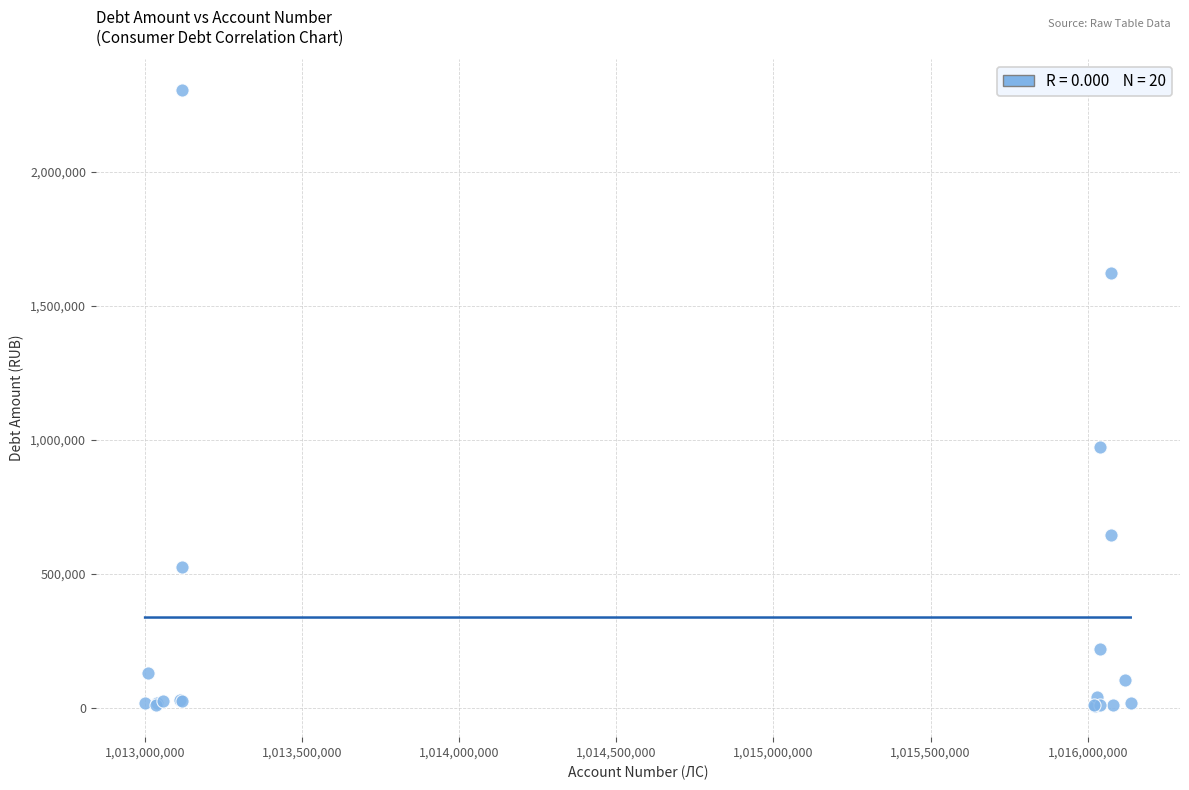

What Y value in the scatter plot is closest to 1154977?

972127.0